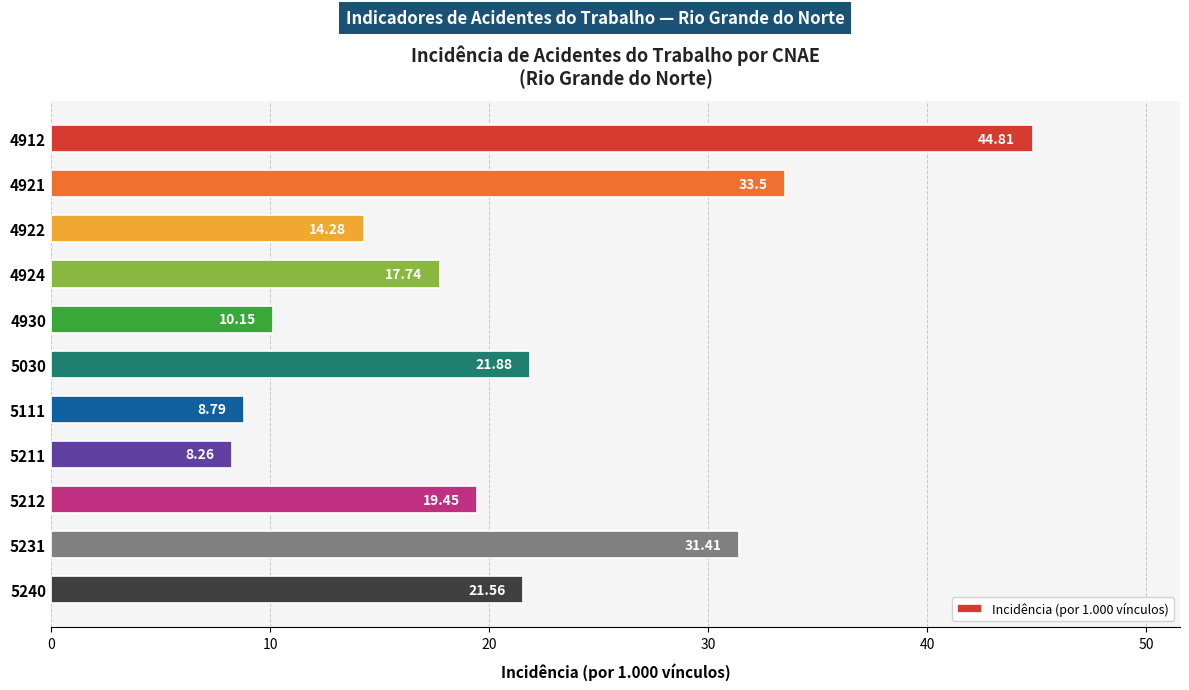

What is the sum of the values at 5240 and 4924?

39.3